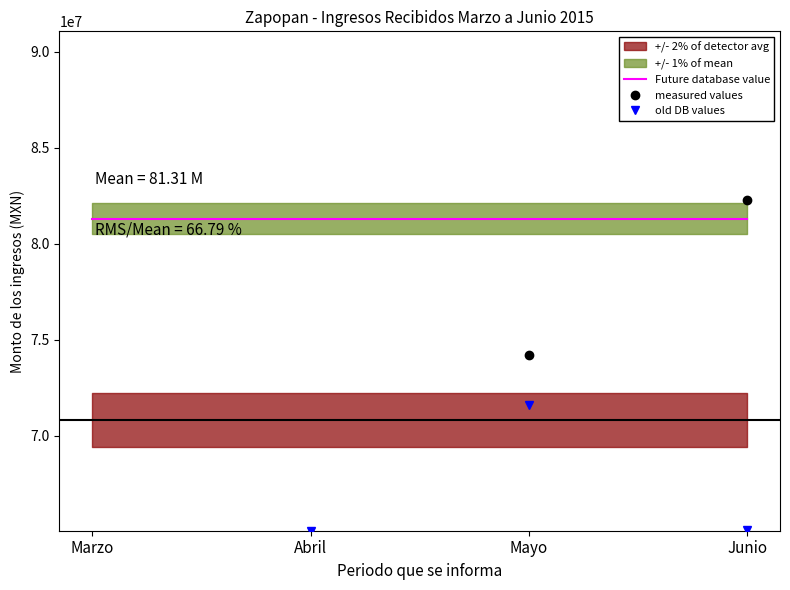

True or false: Future database value has more than 0 interior local peaks.

False